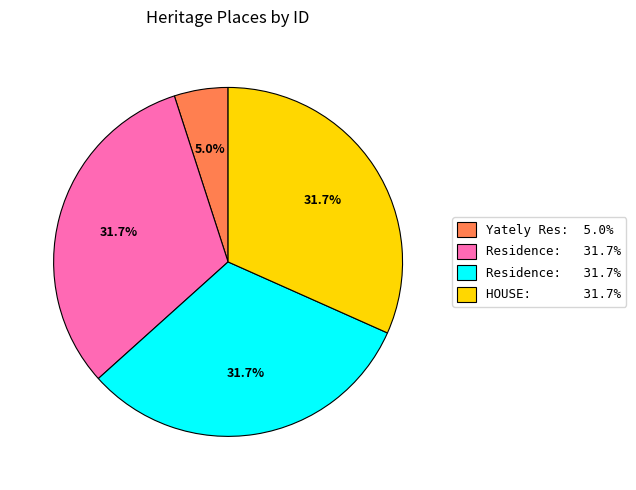

Is there a majority slice in this chart?

No